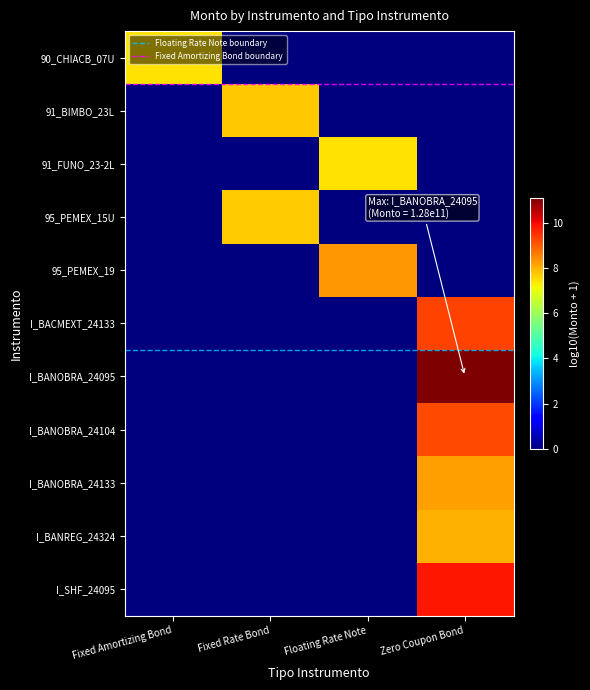

The value of 95_PEMEX_15U at Floating Rate Note is 2.4. True or false?

False